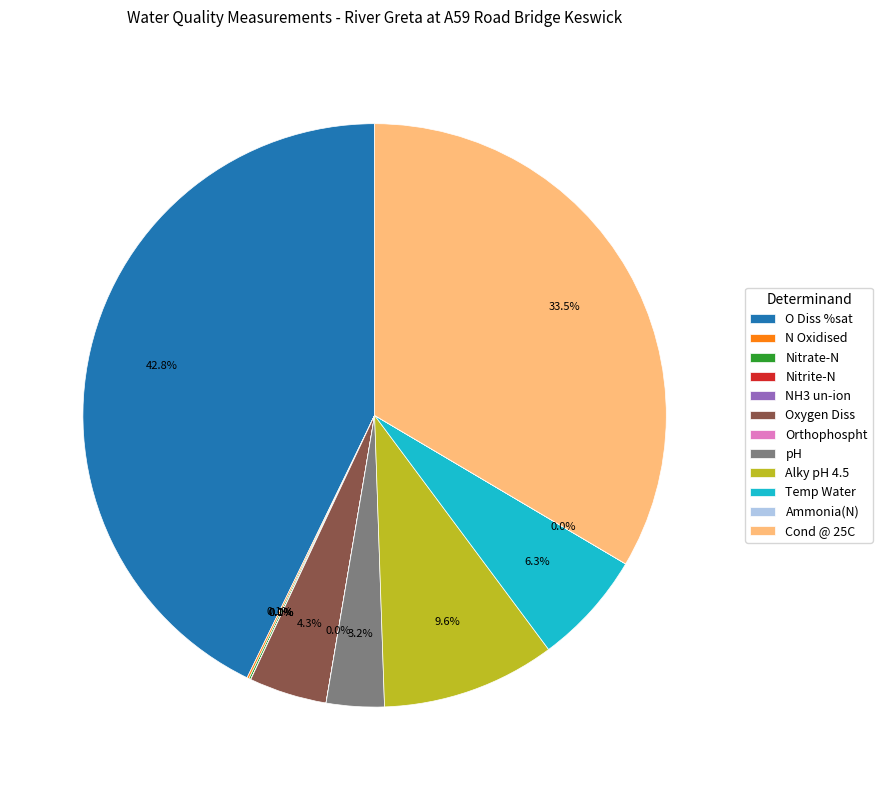

What is the largest slice in the pie chart?

O Diss %sat